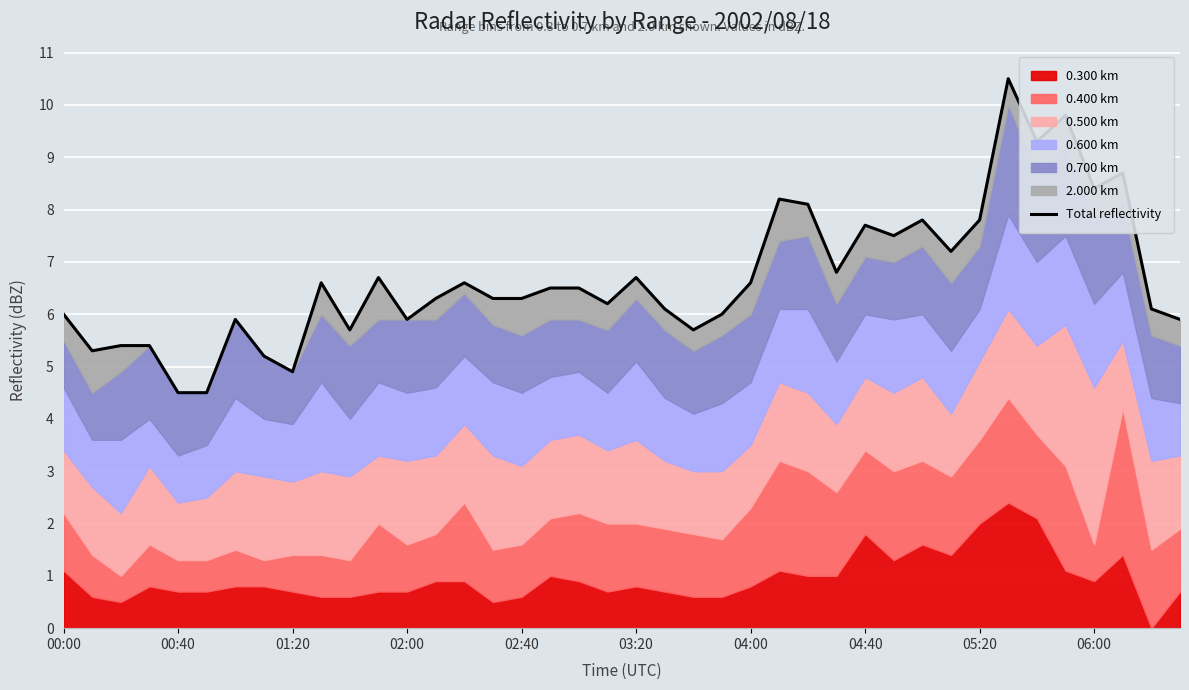

Reading left to right, list all the values displayed in this chart.

6.0	5.3	5.4	5.4	4.5	4.5	5.9	5.2	4.9	6.6	5.7	6.7	5.9	6.3	6.6	6.3	6.3	6.5	6.5	6.2	6.7	6.1	5.7	6.0	6.6	8.2	8.1	6.8	7.7	7.5	7.8	7.2	7.8	10.5	9.3	9.8	8.4	8.7	6.1	5.9